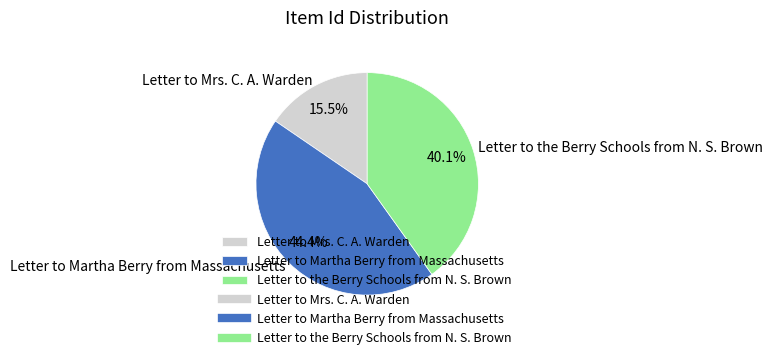

What is the ratio of the value at Letter to the Berry Schools from N. S. Brown to the value at Letter to Martha Berry from Massachusetts?

0.9